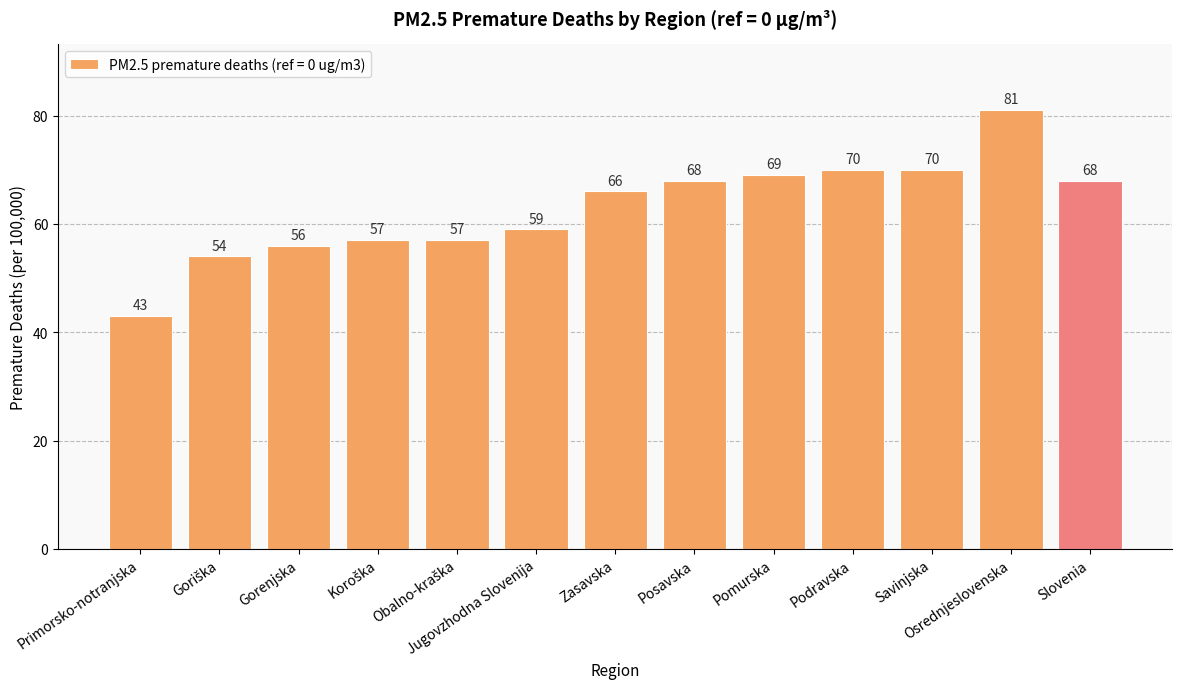

What is the ratio of the value at Podravska to the value at Posavska?

1.0